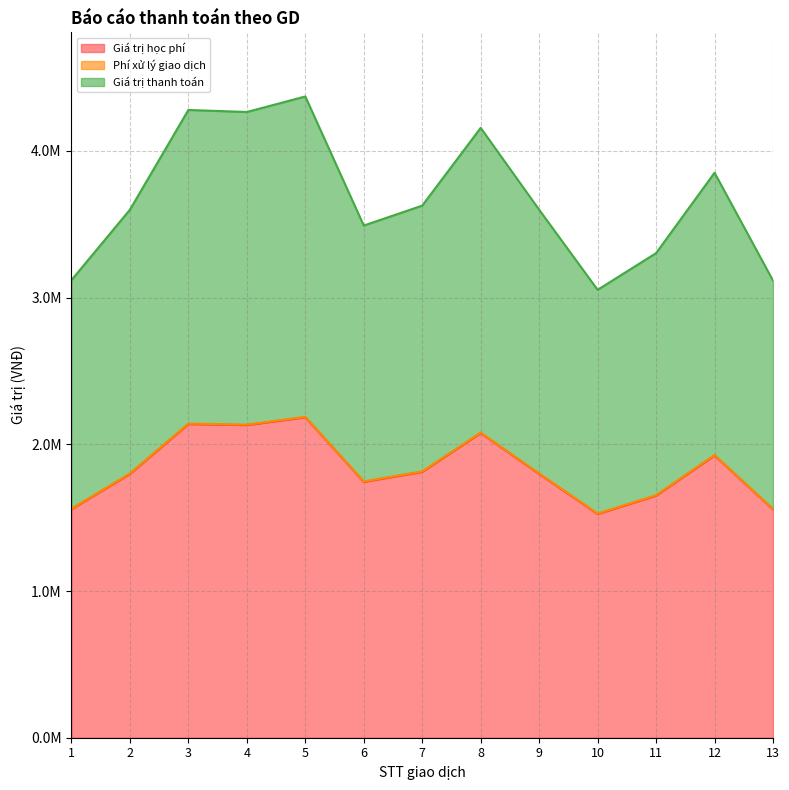

True or false: Giá trị học phí and Giá trị thanh toán cross at least once.

False